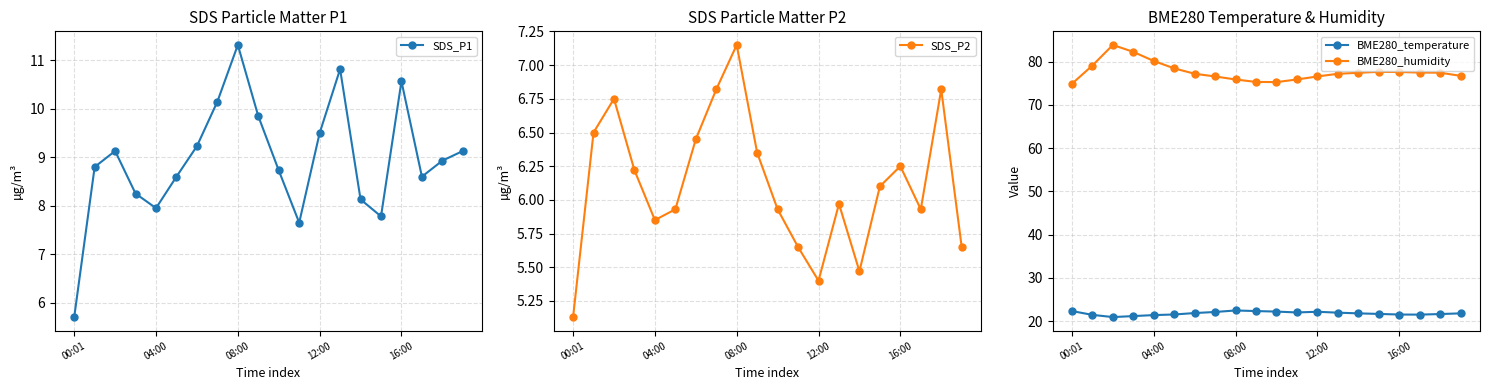

True or false: SDS_P2 and BME280_humidity intersect in this chart.

False